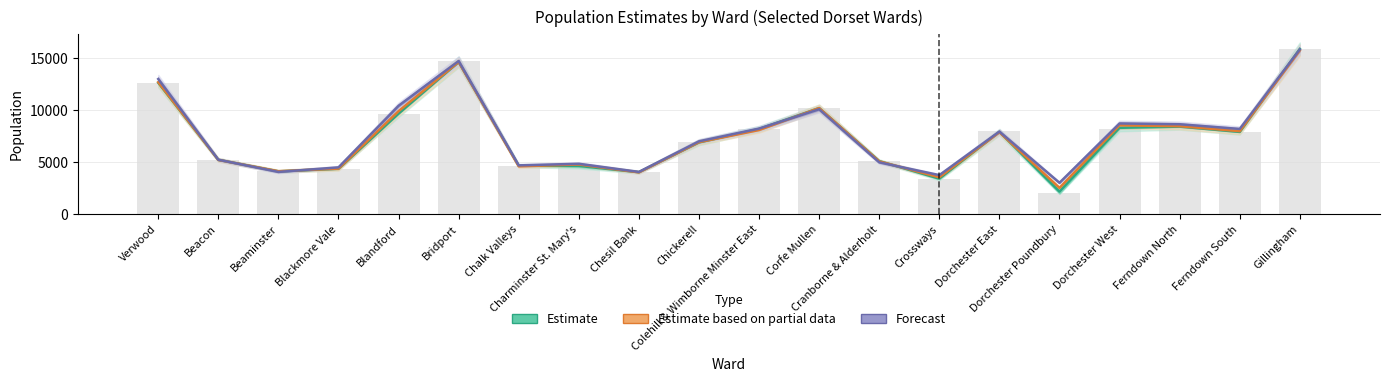

What are all the series names shown in the legend?

Estimate, Estimate based on partial data, Forecast